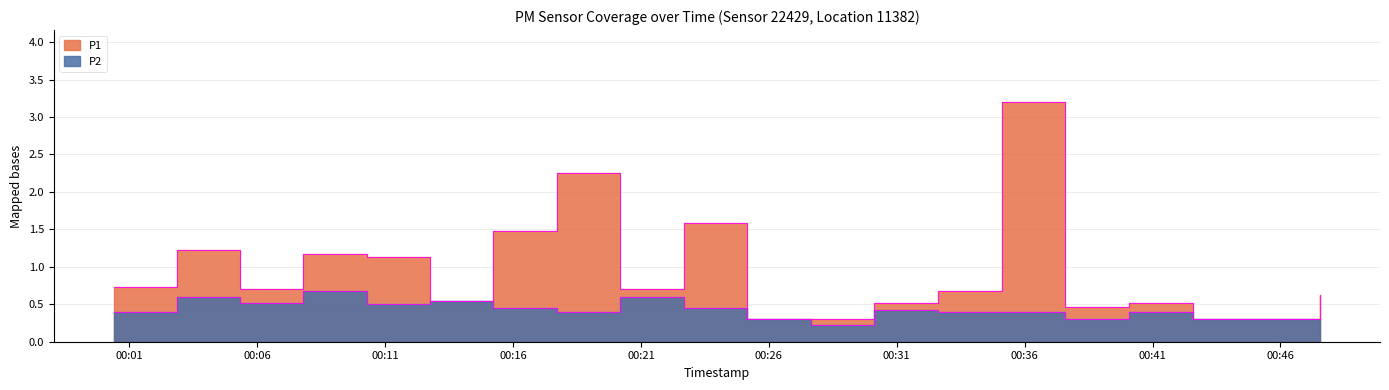

Which label corresponds to the largest value in the chart?

2023-03-14T00:35:07